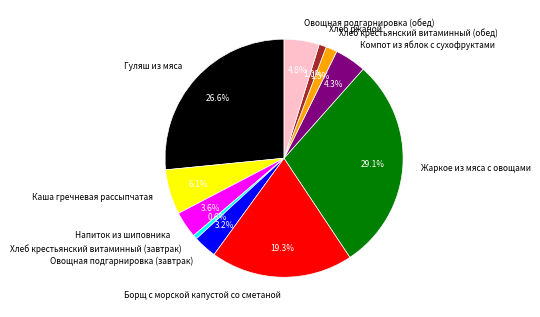

How many segments does this pie chart have?

11